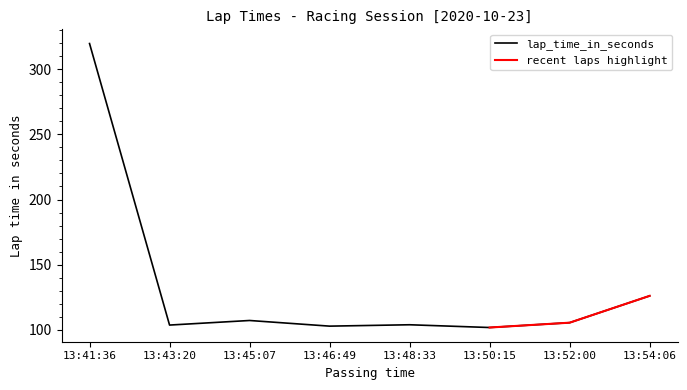

Reading right to left, list all the values displayed in this chart.

126.0	105.4	101.7	103.8	102.7	107.1	103.6	319.8